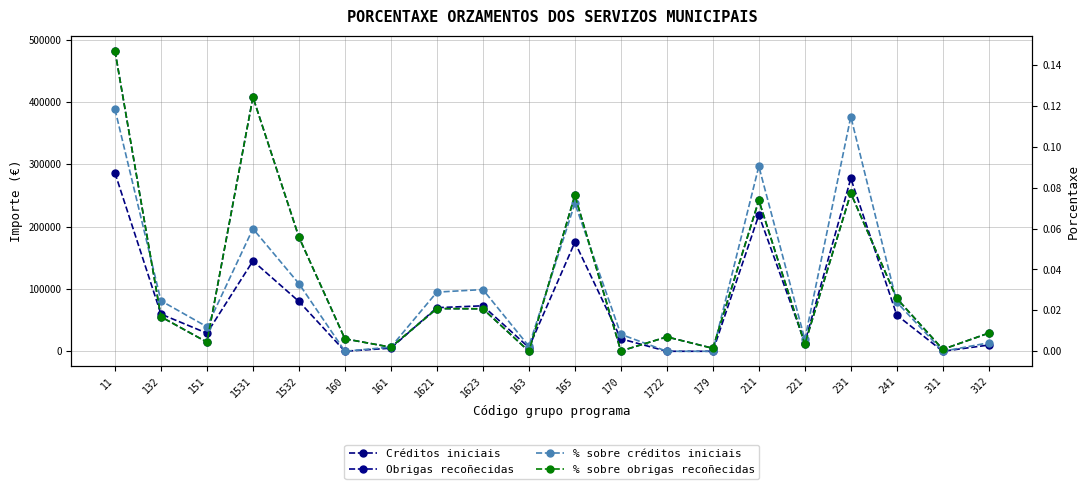

Is it true that Créditos iniciais equals 4571.1 at 221?

False